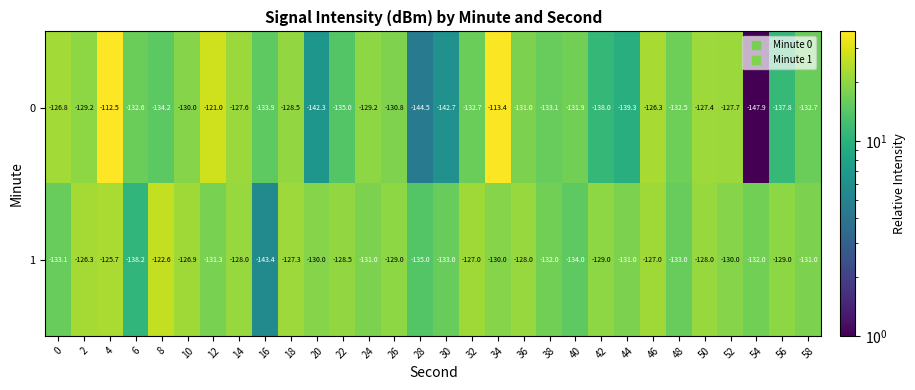

Which category has the highest value in the 0 series?

4